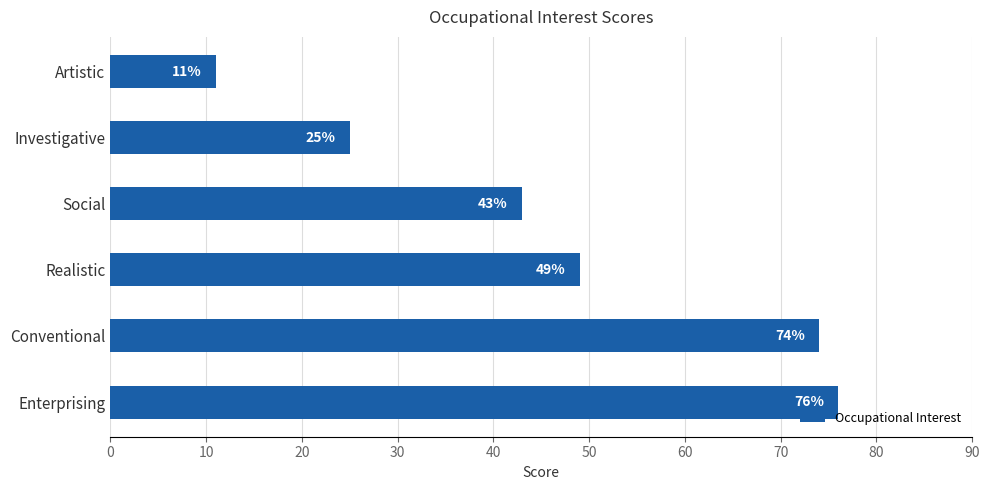

What is the average value?

46